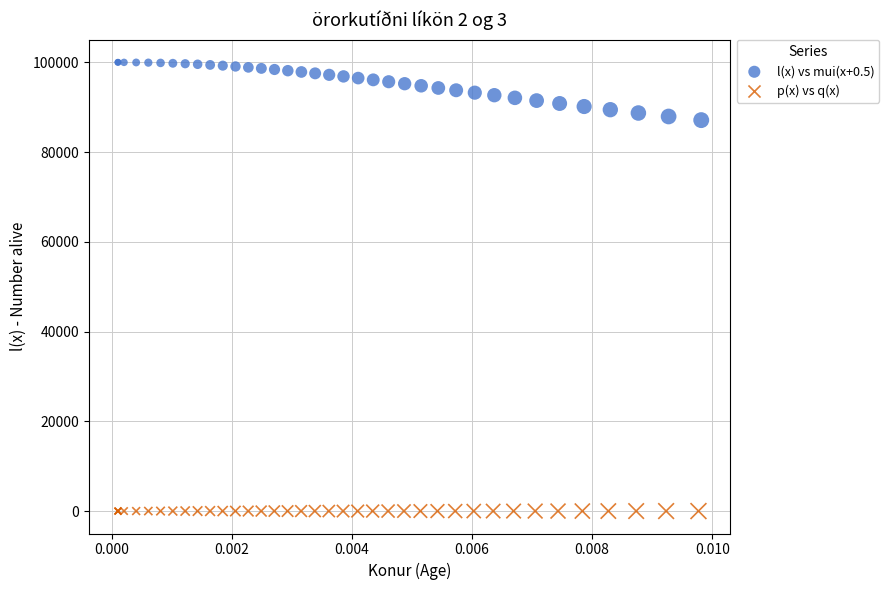

Which series reaches the maximum Y coordinate?

l(x) vs mui(x+0.5)